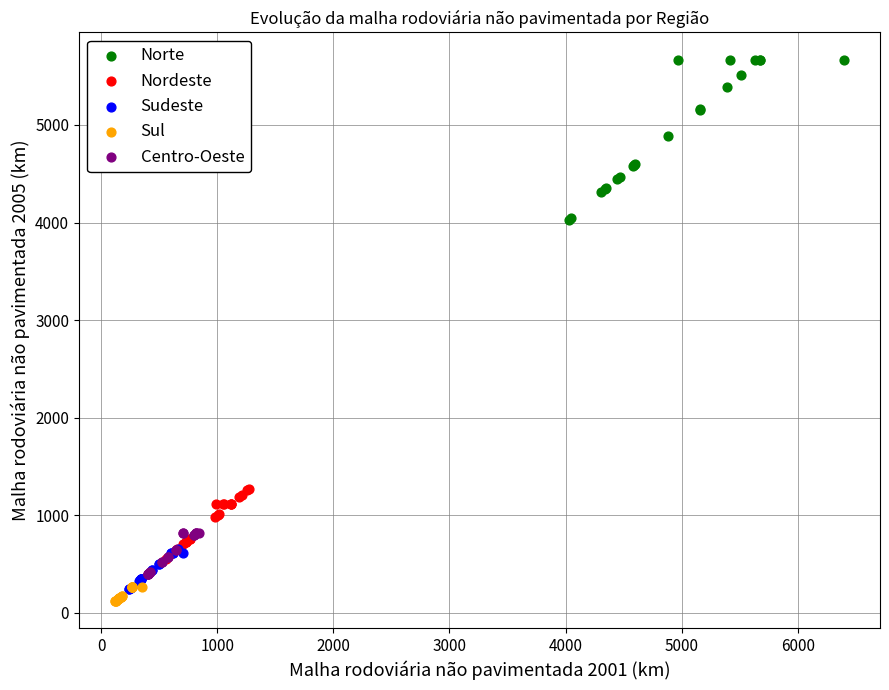

Which series reaches the maximum Y coordinate?

Norte